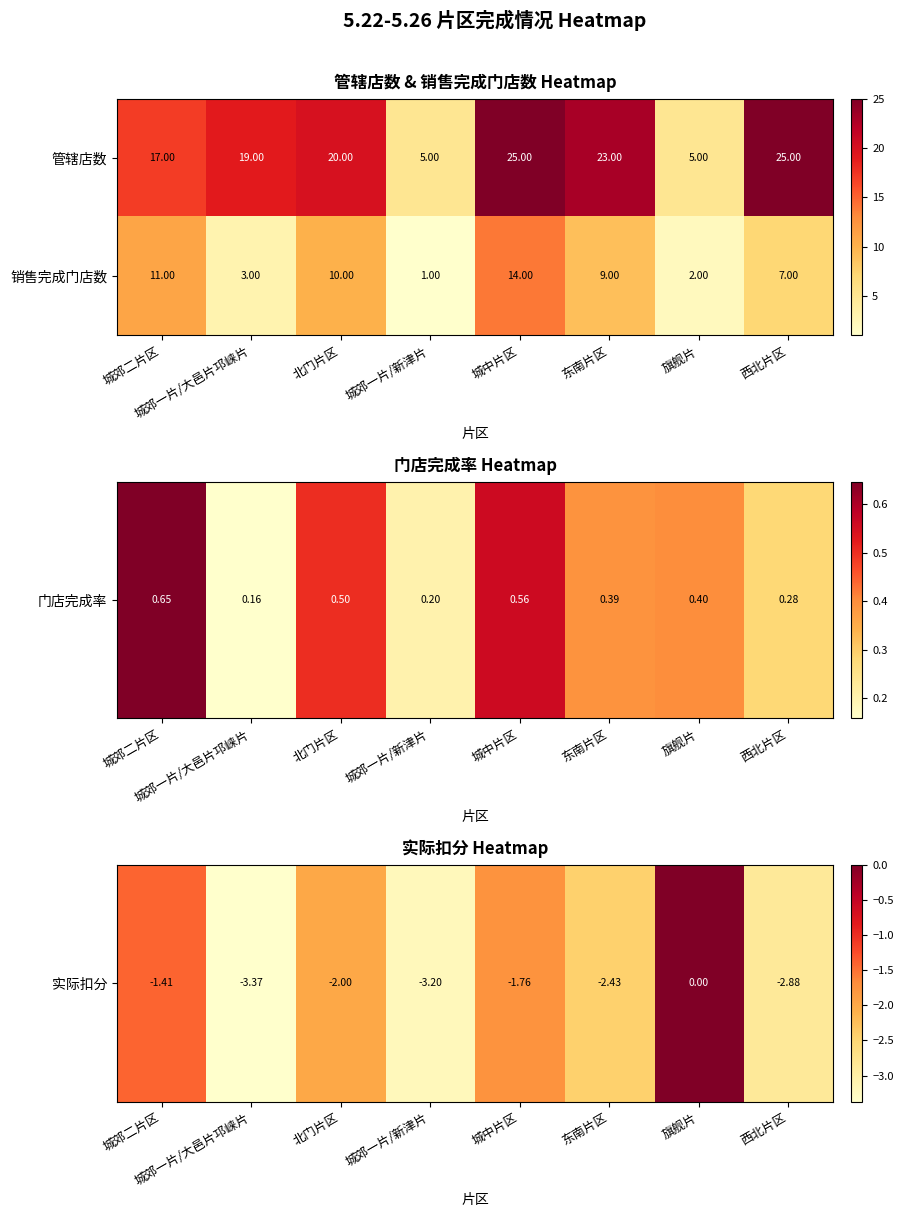

Which series changed the most between 城郊二片区 and 北门片区?

管辖店数